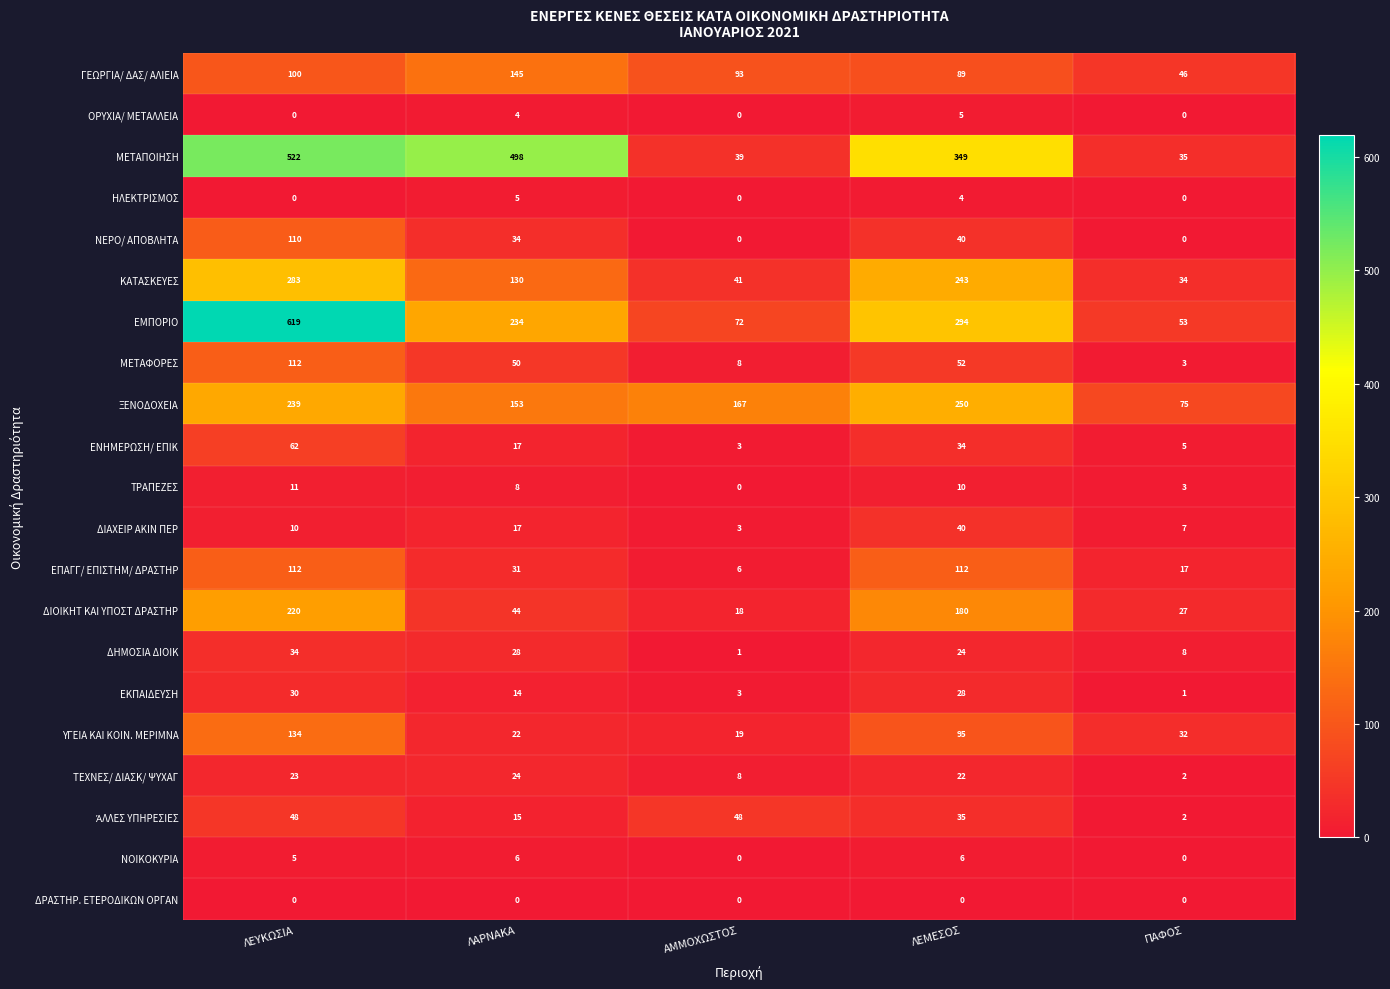

At which label is ΓΕΩΡΓΙΑ/ ΔΑΣ/ ΑΛΙΕΙΑ closest to 95?

ΑΜΜΟΧΩΣΤΟΣ